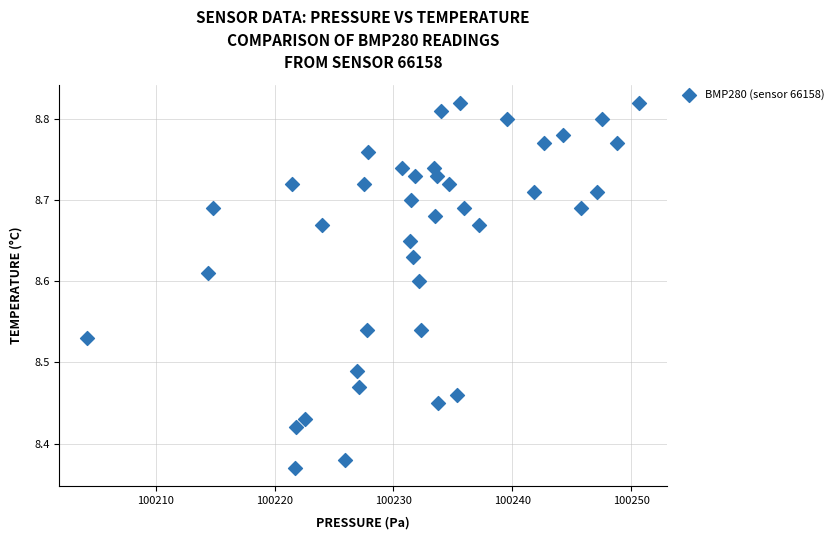

What is the range of X values (max minus min)?

46.5